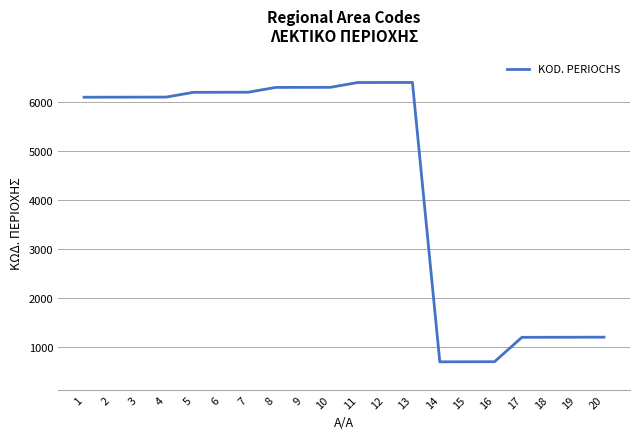

What is the difference between the values at 2 and 16?

5399